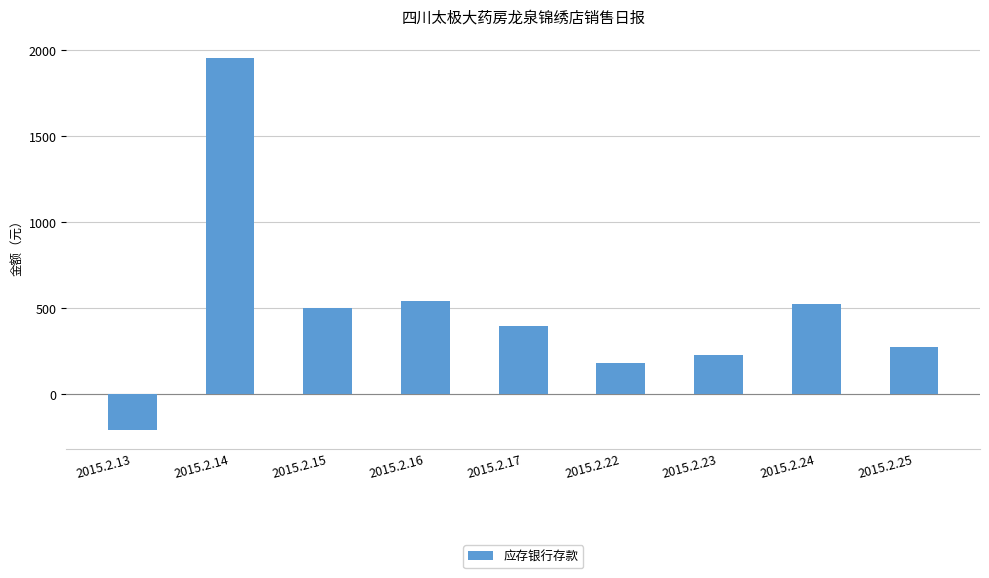

Approximately how many times larger is the value at 2015.2.14 compared to 2015.2.22?

10.8